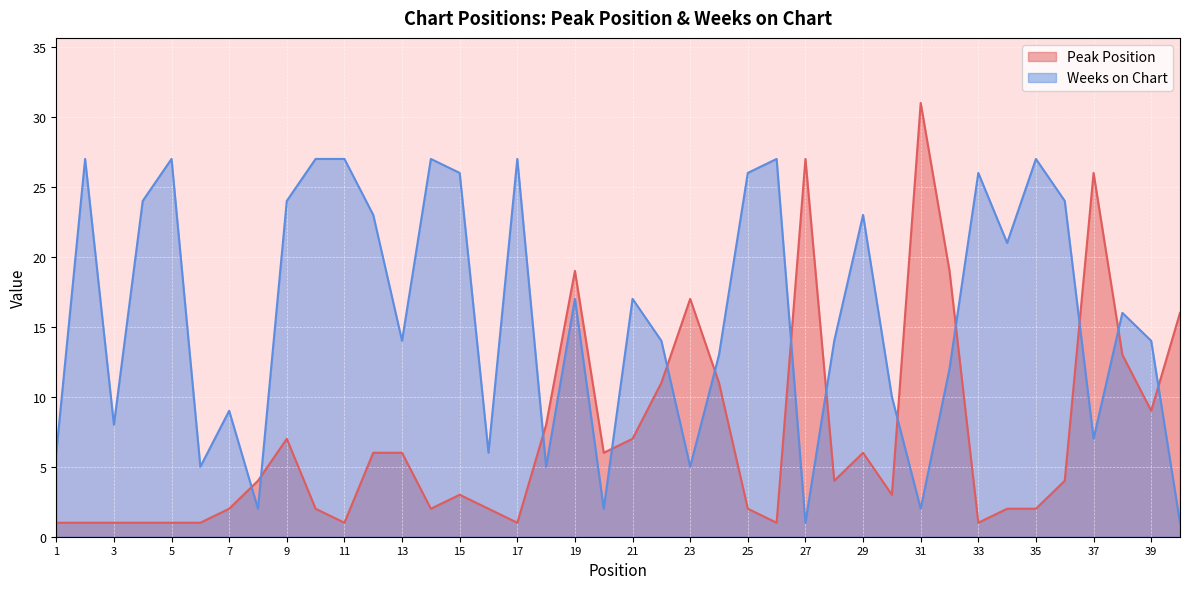

What is the sum of the Weeks on Chart values at 10 and 13?

41